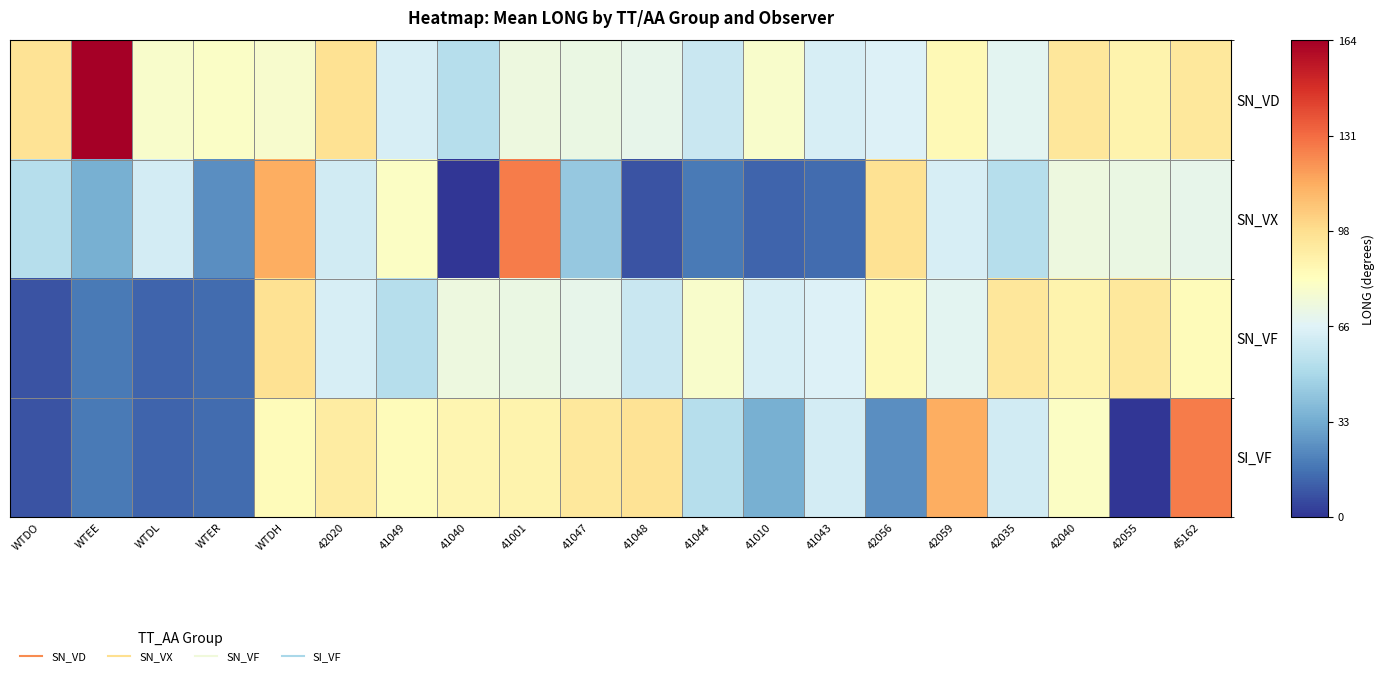

Reading right to left, list all the values displayed in this chart.

SN_VD: 45162=0.6	42055=0.5	42040=0.6	42035=0.4	42059=0.5	42056=0.4	41043=0.4	41010=0.5	41044=0.4	41048=0.4	41047=0.4	41001=0.4	41040=0.3	41049=0.4	42020=0.6	WTDH=0.5	WTER=0.5	WTDL=0.5	WTEE=1.0	WTDO=0.6
SN_VX: 45162=0.4	42055=0.4	42040=0.4	42035=0.3	42059=0.4	42056=0.6	41043=0.1	41010=0.1	41044=0.1	41048=0.0	41047=0.3	41001=0.8	41040=0.0	41049=0.5	42020=0.4	WTDH=0.7	WTER=0.1	WTDL=0.4	WTEE=0.2	WTDO=0.3
SN_VF: 45162=0.5	42055=0.6	42040=0.5	42035=0.6	42059=0.4	42056=0.5	41043=0.4	41010=0.4	41044=0.5	41048=0.4	41047=0.4	41001=0.4	41040=0.4	41049=0.3	42020=0.4	WTDH=0.6	WTER=0.1	WTDL=0.1	WTEE=0.1	WTDO=0.0
SI_VF: 45162=0.8	42055=0.0	42040=0.5	42035=0.4	42059=0.7	42056=0.1	41043=0.4	41010=0.2	41044=0.3	41048=0.6	41047=0.6	41001=0.5	41040=0.5	41049=0.5	42020=0.6	WTDH=0.5	WTER=0.1	WTDL=0.1	WTEE=0.1	WTDO=0.0